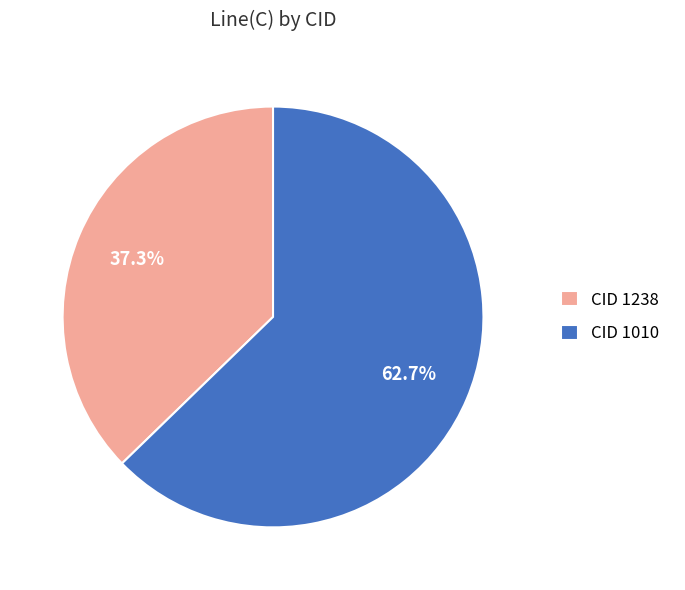

Do CID 1238 and CID 1010 together represent more than half of the pie?

Yes